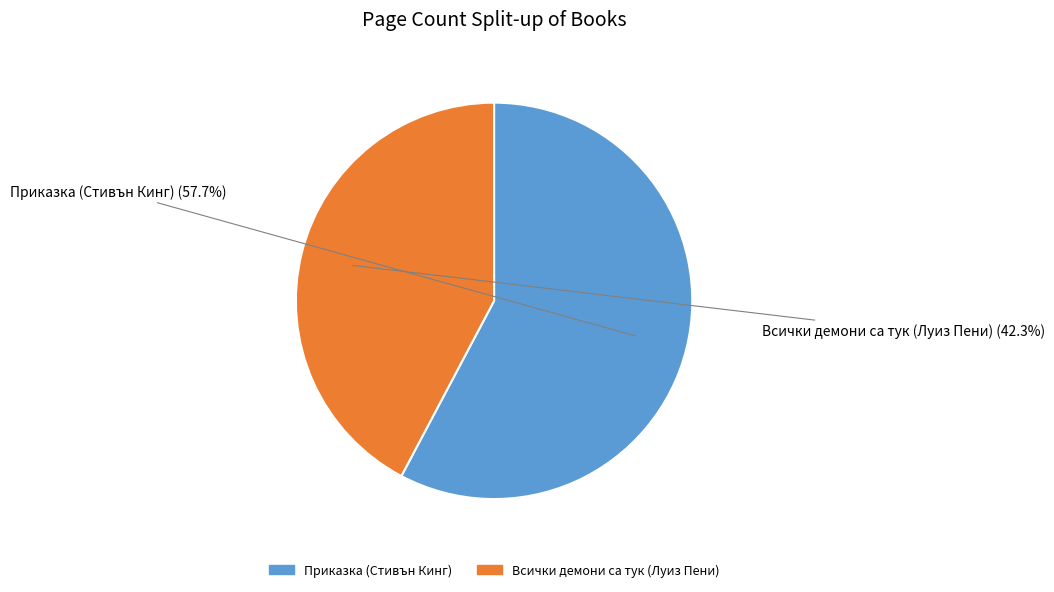

To the nearest percent, what portion does Приказка (Стивън Кинг) represent?

58%